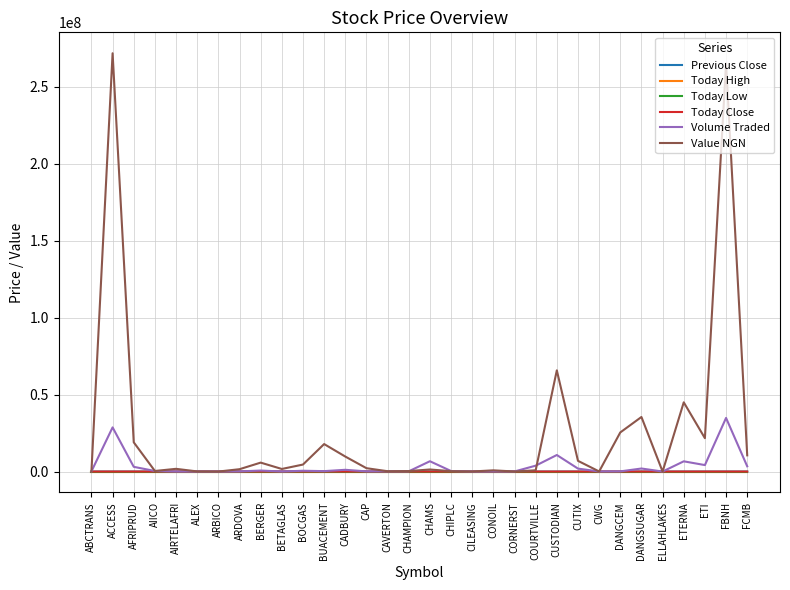

Which series has the largest total across all categories?

Value NGN